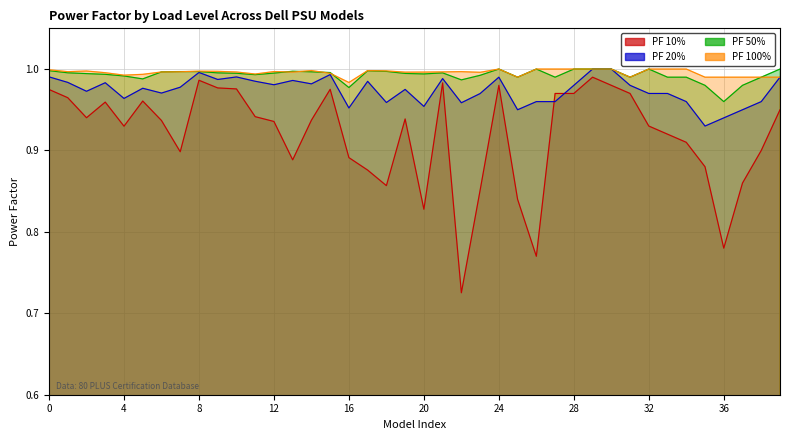

At 27, list the series in order from smallest to largest.

PF 20%, PF 10%, PF 50%, PF 100%